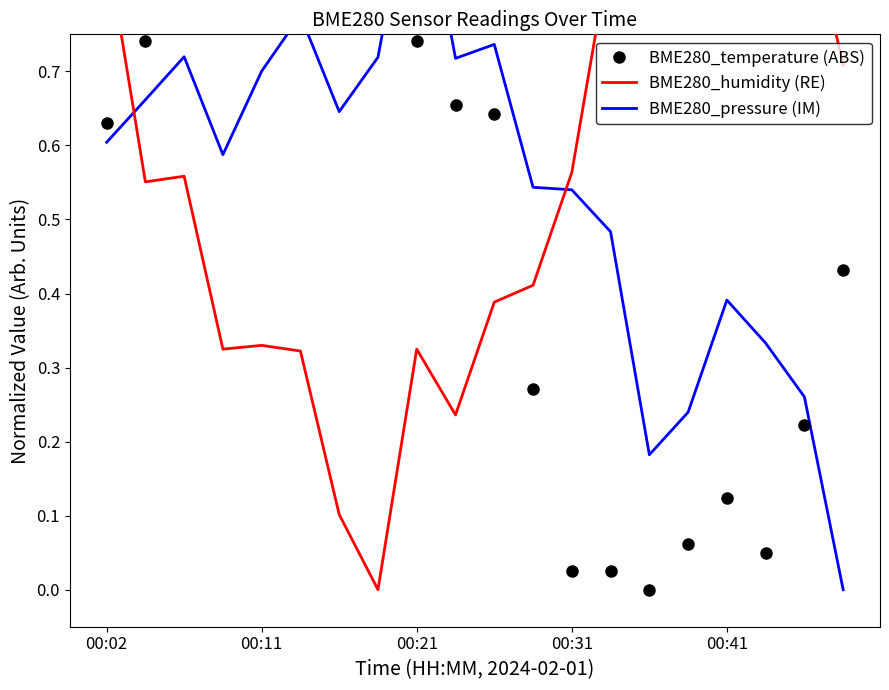

Which series has the widest spread of values?

BME280_temperature (ABS)